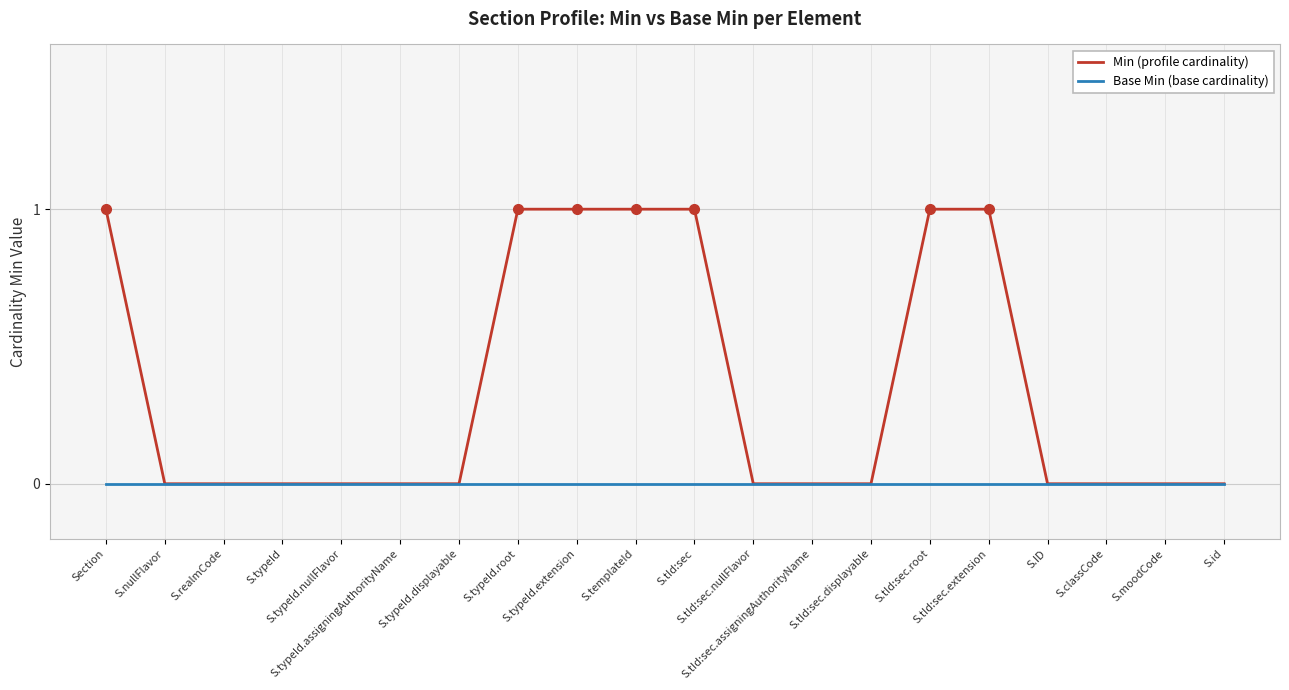

Which series has the widest spread of values?

Min (profile cardinality)